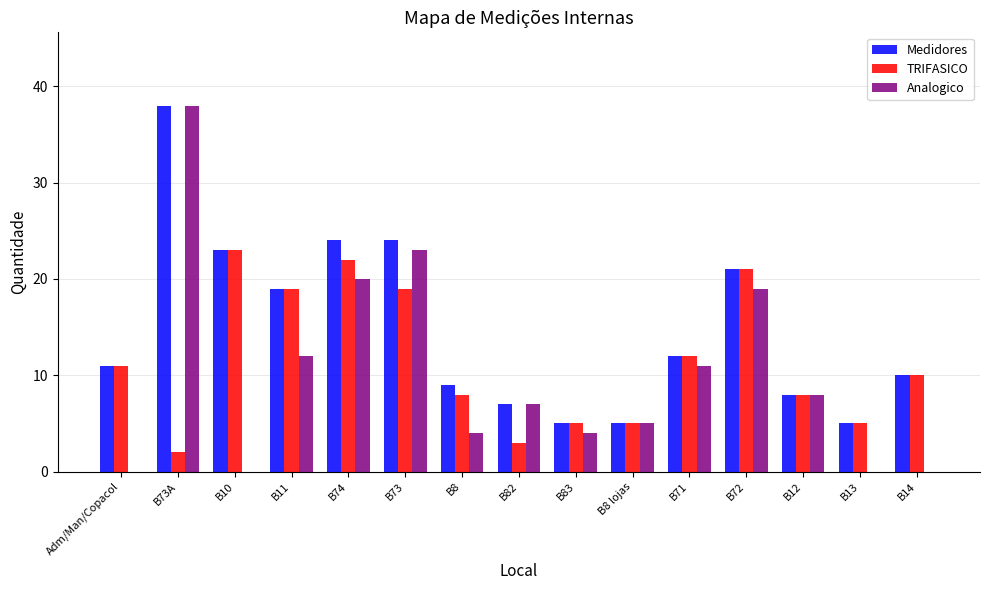

Where is Analogico nearest to the value 19?

B72